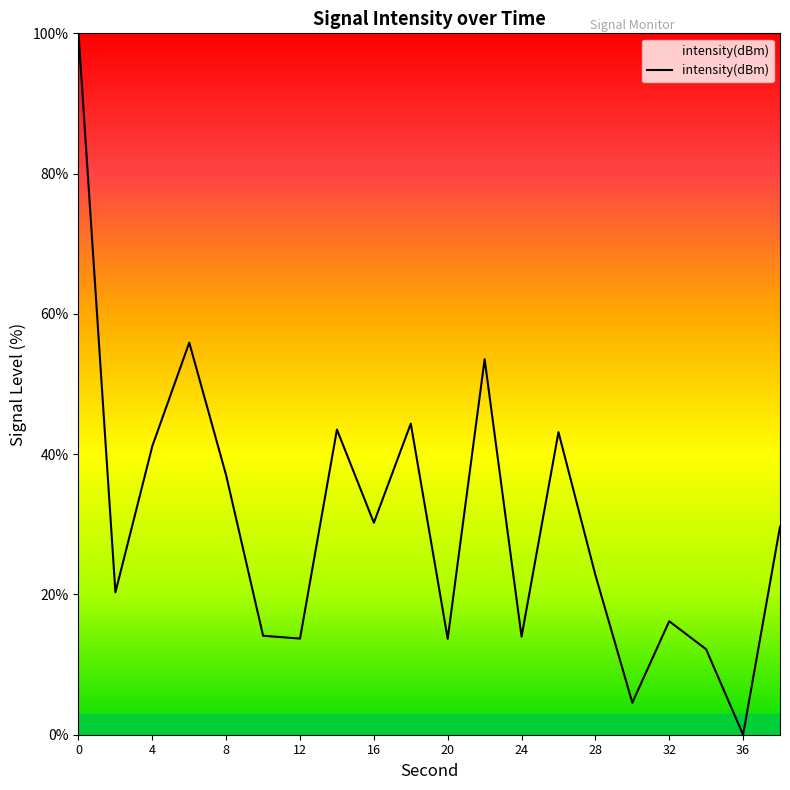

What is the difference between the maximum and minimum values?

100.0